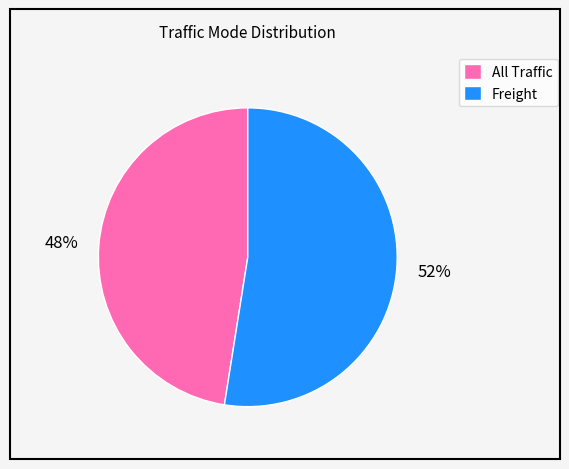

Is there a majority slice in this chart?

Yes